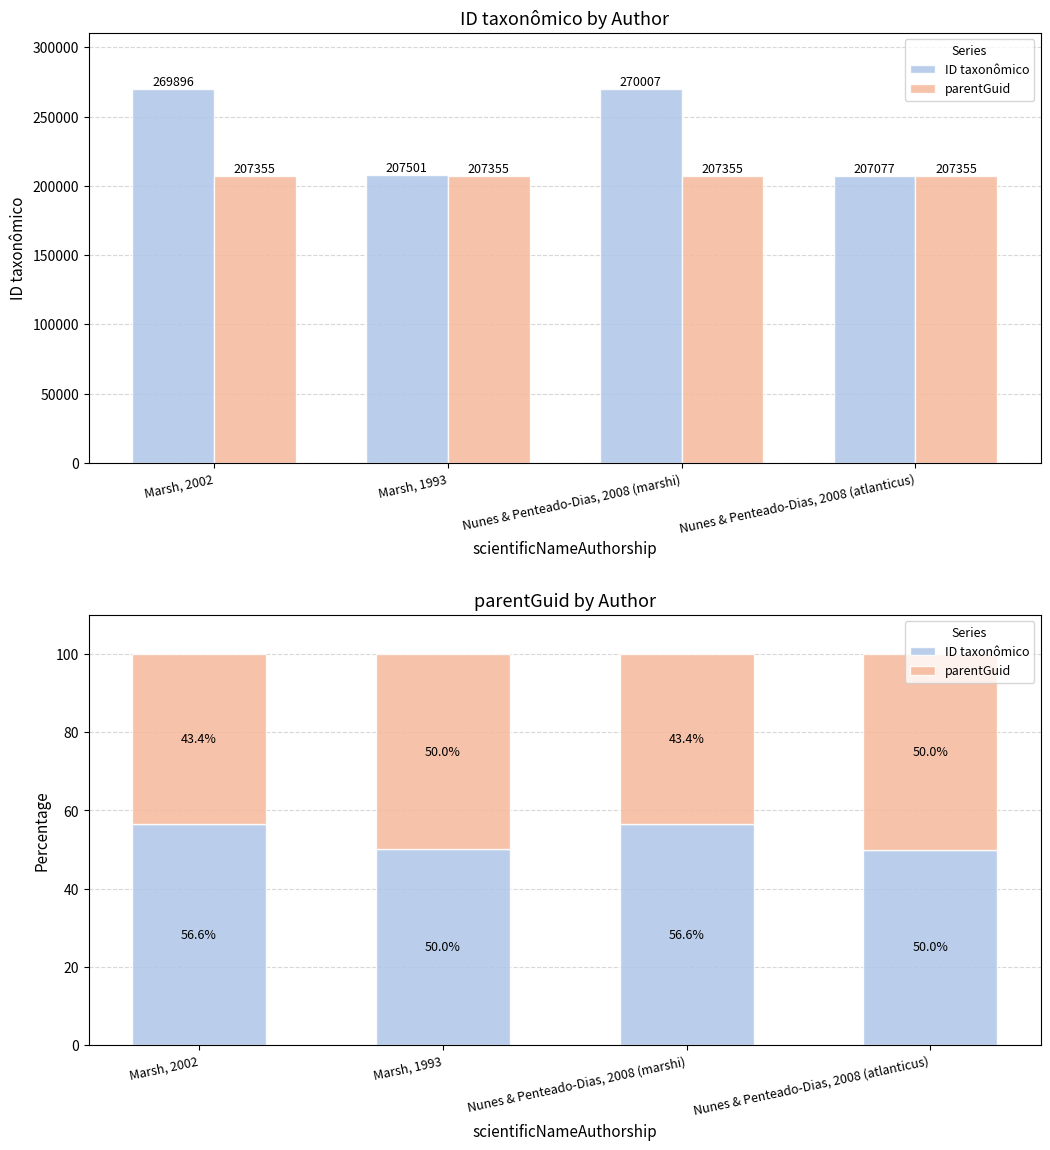

What is the label of the 1st bar from the right?

Nunes & Penteado-Dias, 2008 (atlanticus)